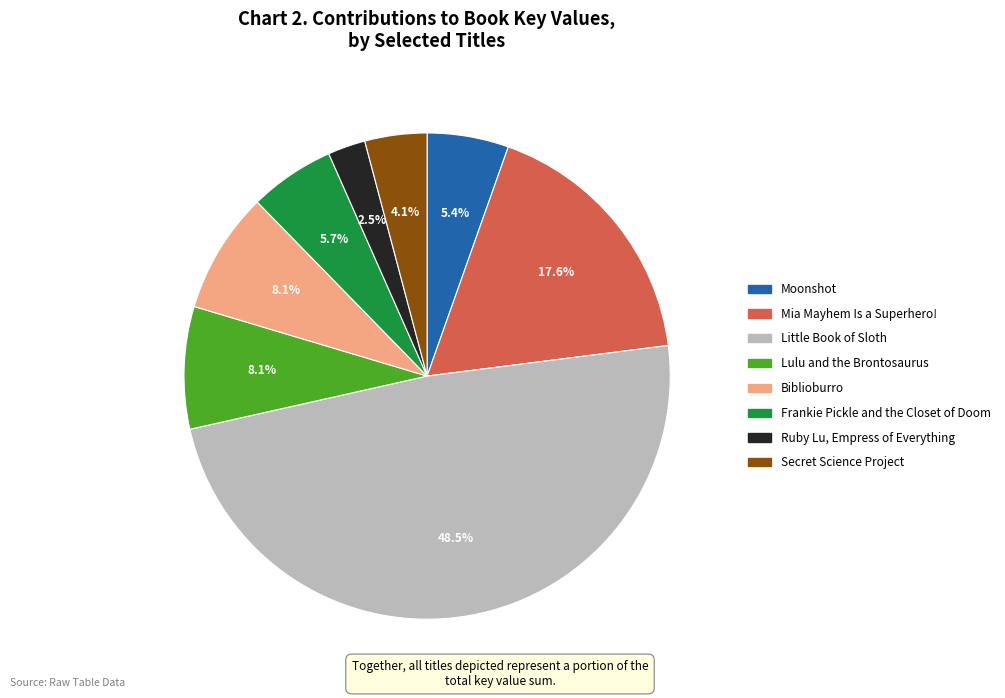

Is there any slice that represents more than half of the pie?

No